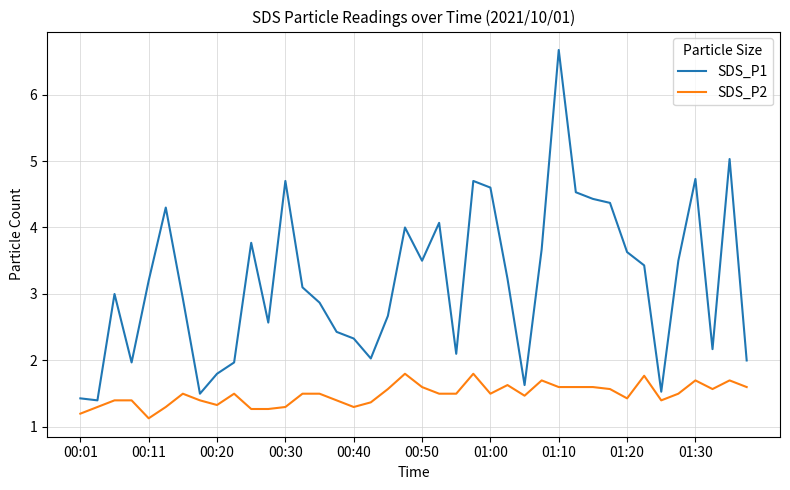

Which series has the largest range (max minus min)?

SDS_P1